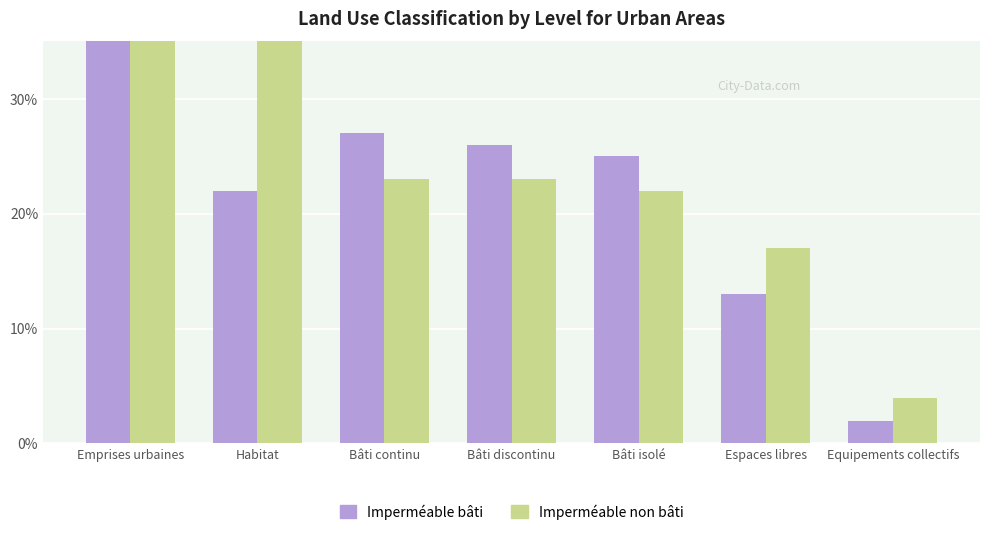

Is the value of Imperméable bâti at Bâti discontinu greater than the value of Imperméable non bâti at Bâti continu?

Yes